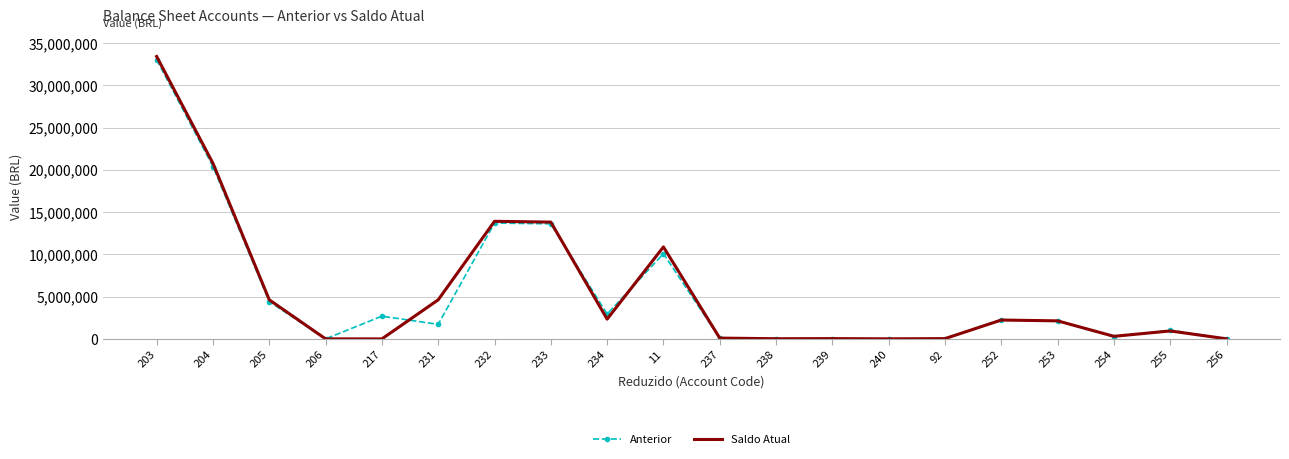

What is the difference between the highest and lowest values at 237?

1700.6